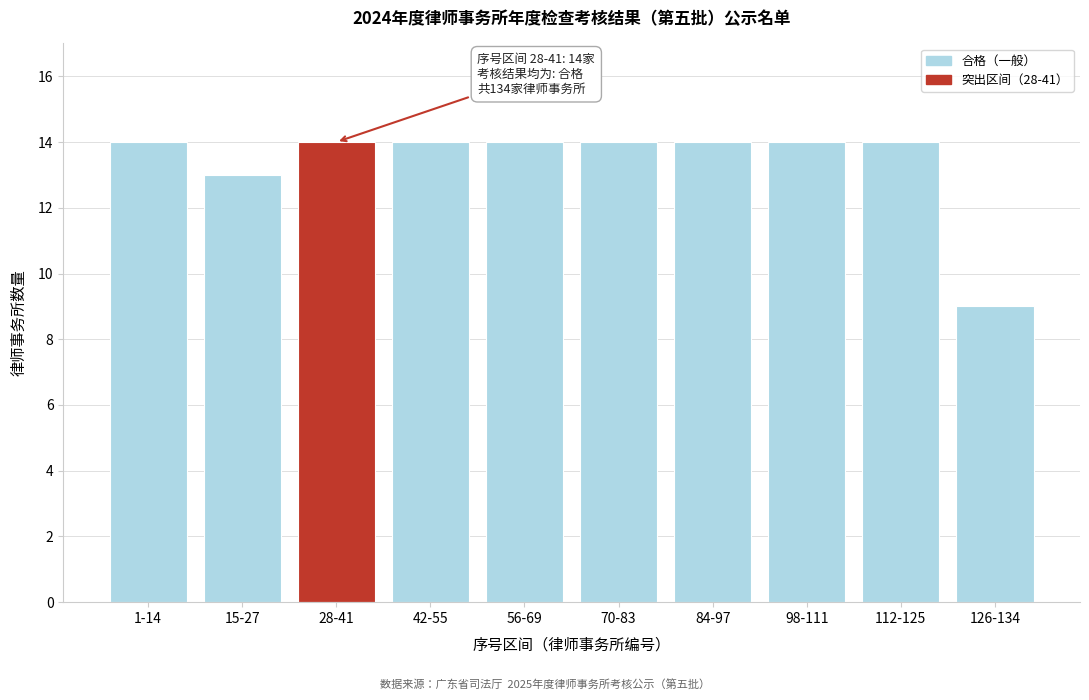

Reading left to right, list all the values displayed in this chart.

14	13	14	14	14	14	14	14	14	9